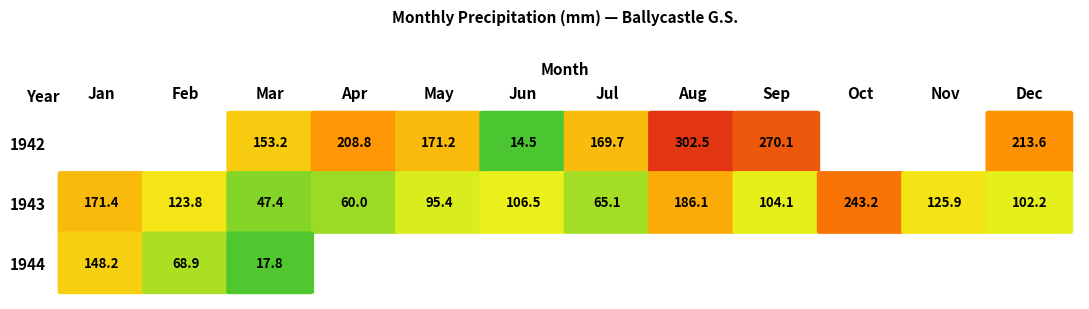

True or false: Aug has a value of 0.0 at 3.

True